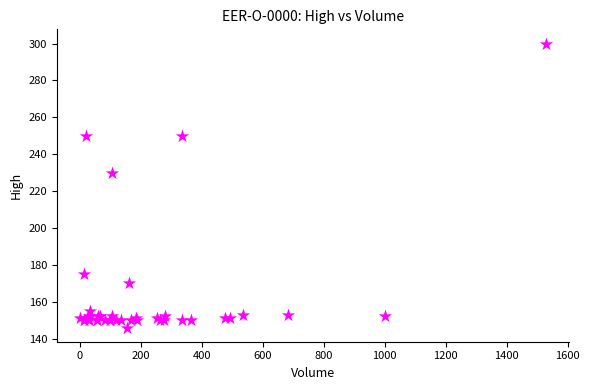

What Y value in the scatter plot is closest to 223?

230